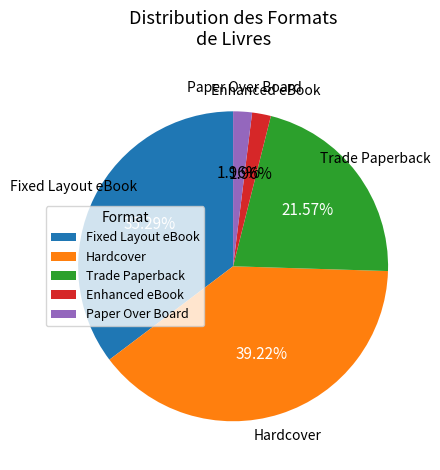

What percentage is the Paper Over Board slice, to the nearest percent?

2%